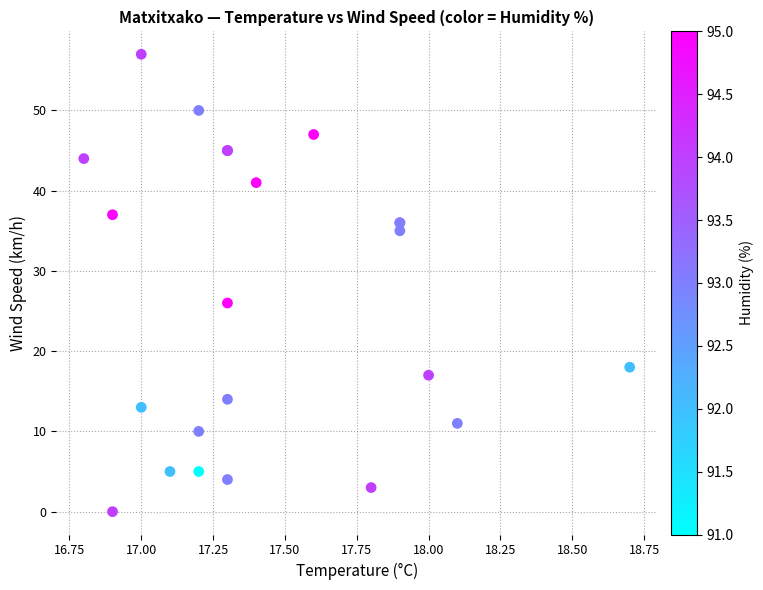

What Y value in the scatter plot is closest to 28?

26